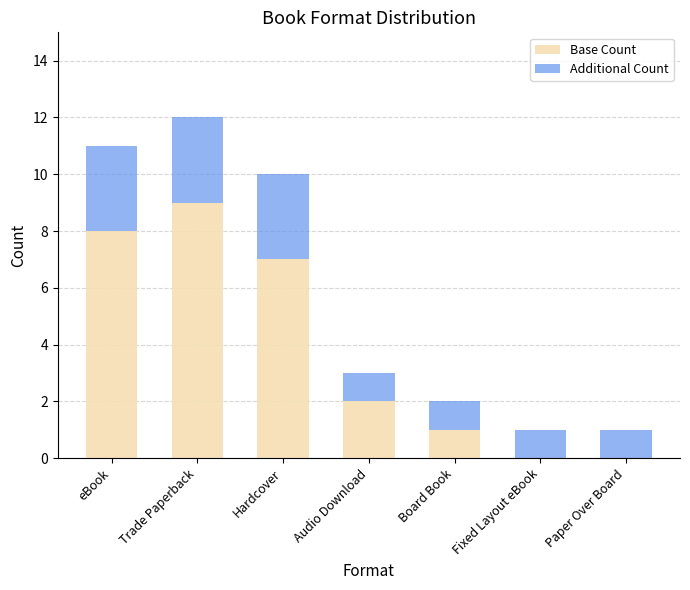

Reading right to left, transcribe the values for Base Count.

Paper Over Board=0	Fixed Layout eBook=0	Board Book=1	Audio Download=2	Hardcover=7	Trade Paperback=9	eBook=8